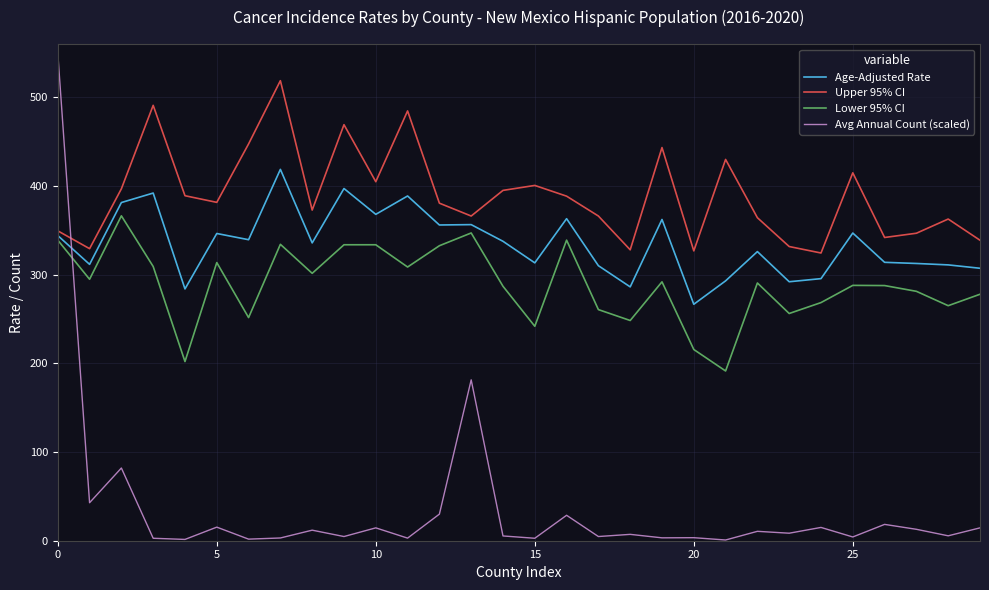

Which series has the widest spread of values?

Avg Annual Count (scaled)